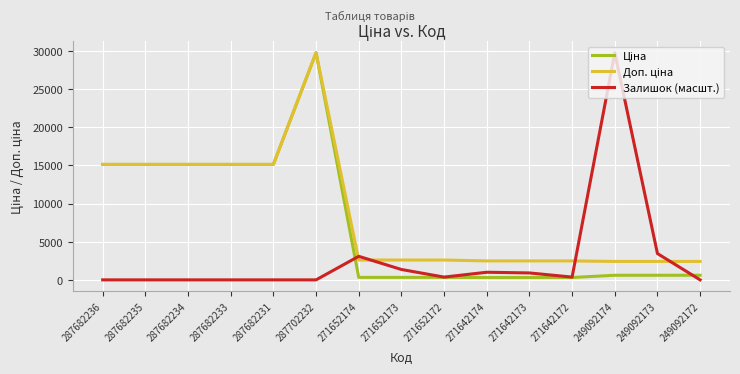

What is the total value across all series at 287682235?

30240.0